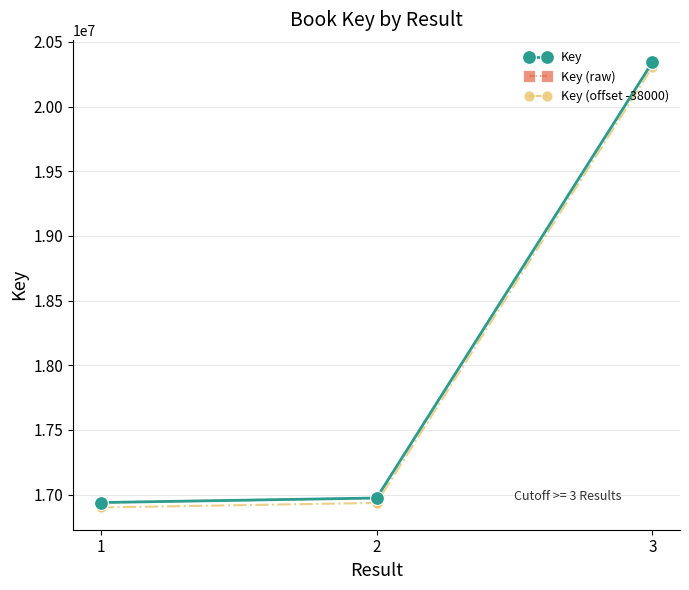

What is the minimum value shown in the chart?

16938965